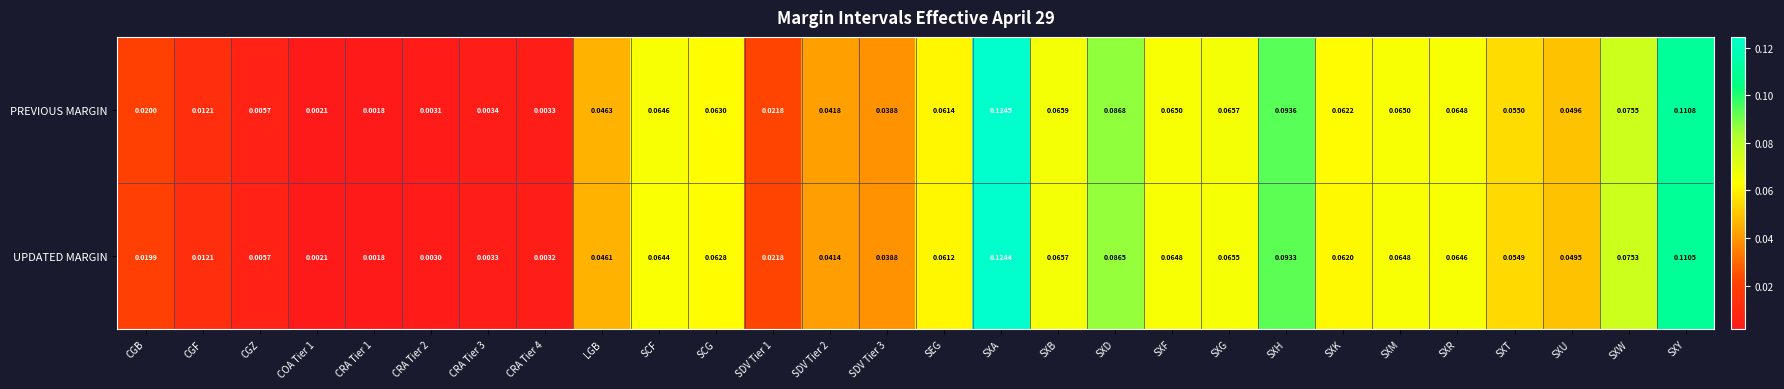

At which category is the sum across all series the highest?

SXA